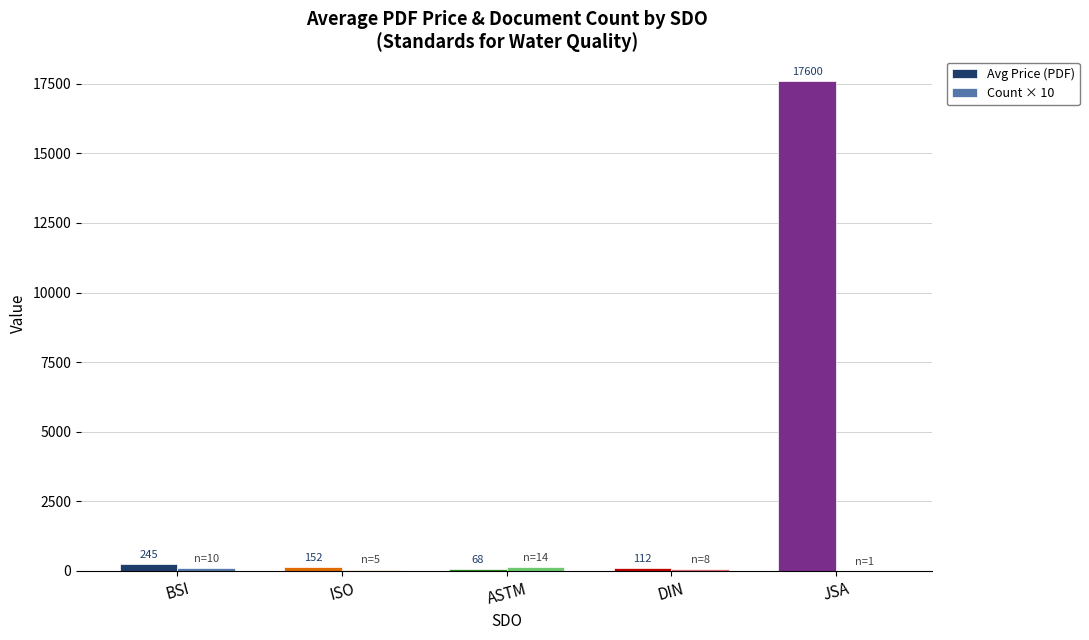

At which category is the sum across all series the highest?

JSA